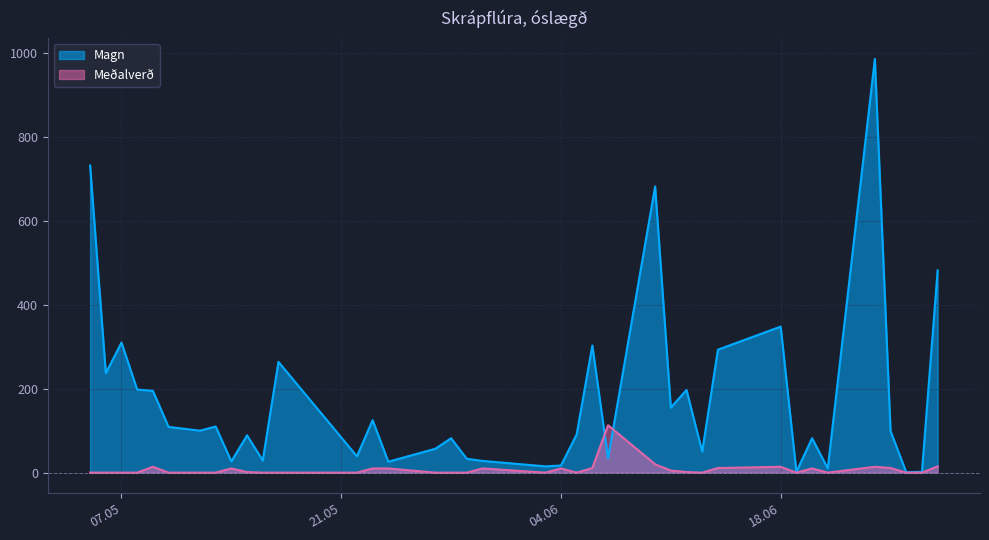

At which category is the sum across all series the highest?

24.6.2024